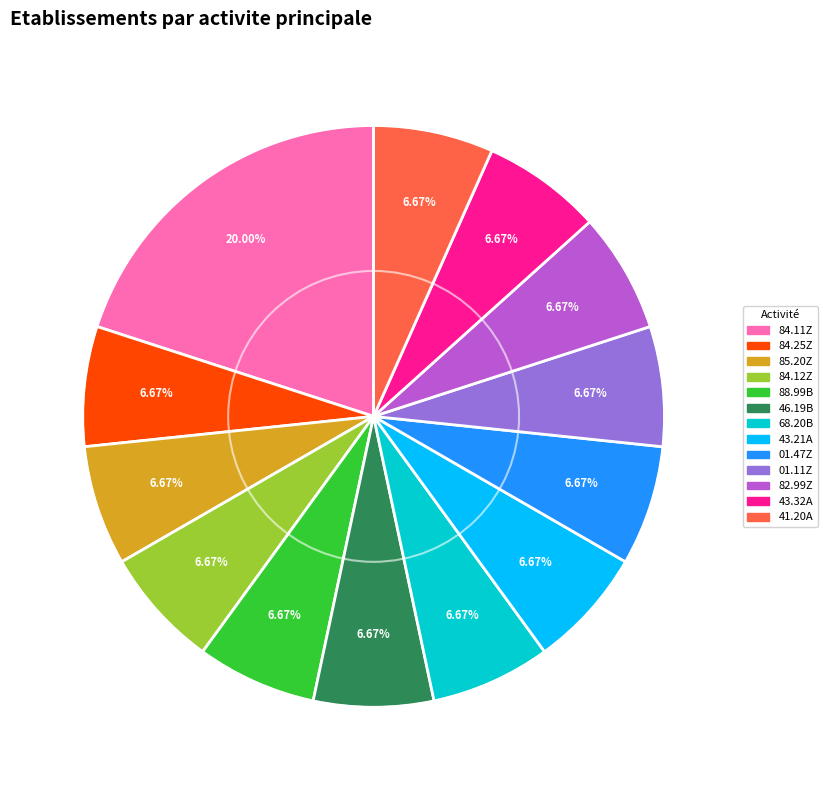

Combined, do 85.20Z and 41.20A account for over 50%?

No